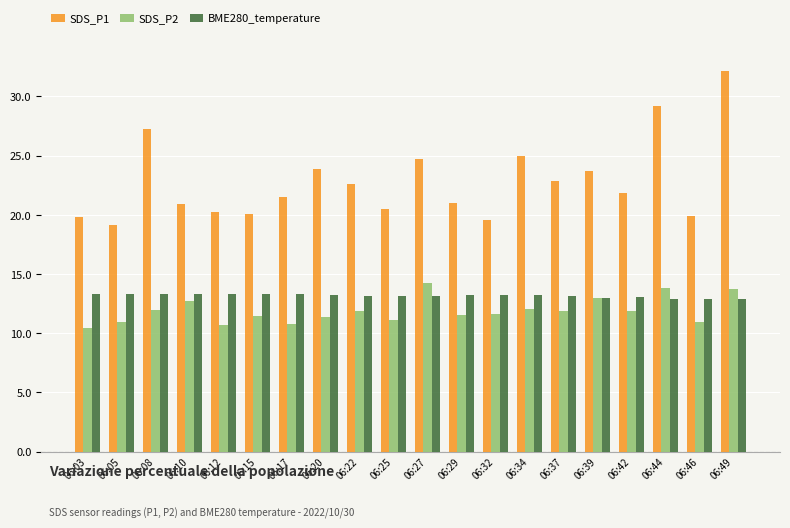

What is the value of the SDS_P1 bar at the 4th from the left?

20.9